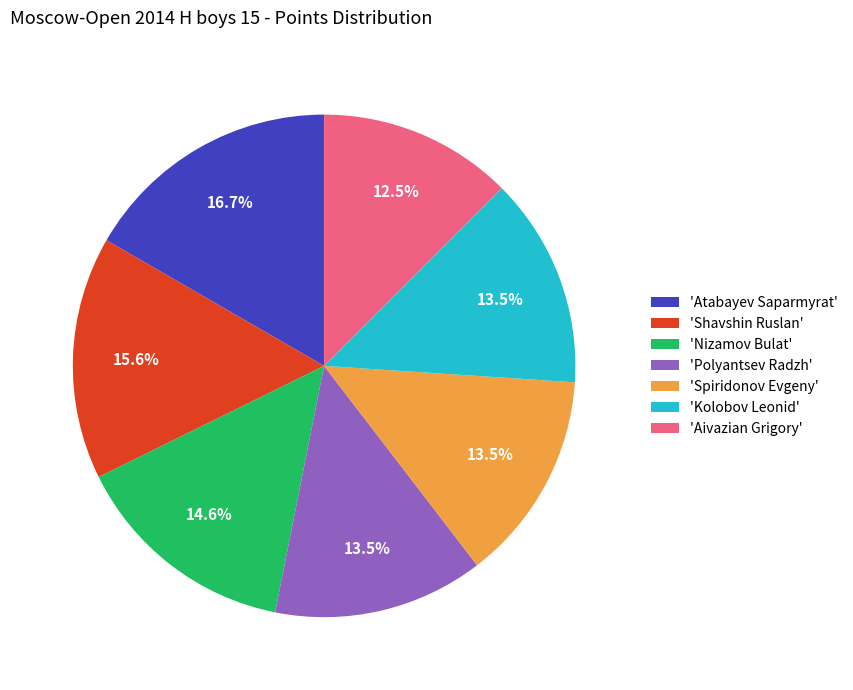

Do 'Polyantsev Radzh' and 'Aivazian Grigory' together represent more than half of the pie?

No